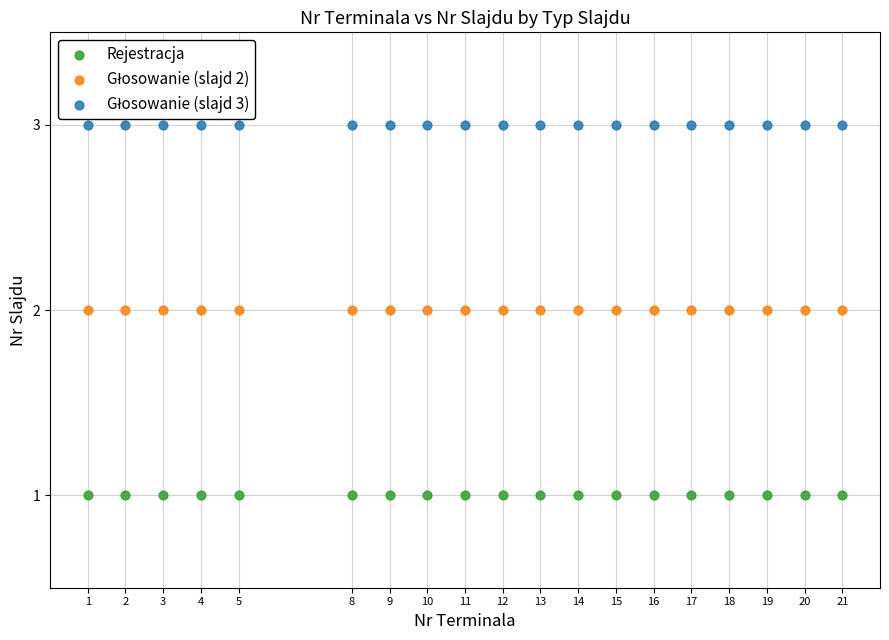

Which series contains the lowest Y value?

Rejestracja